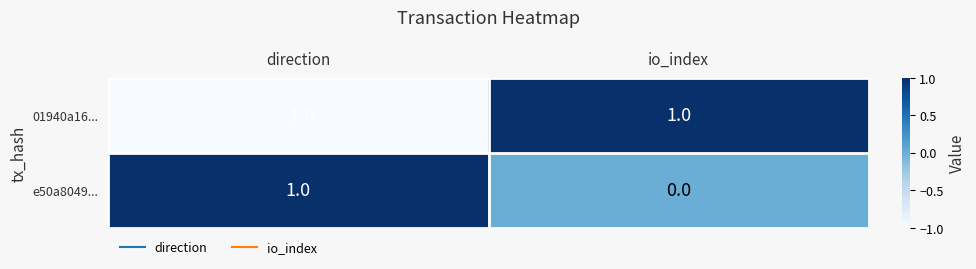

Where is 01940a16... nearest to the value 0?

direction